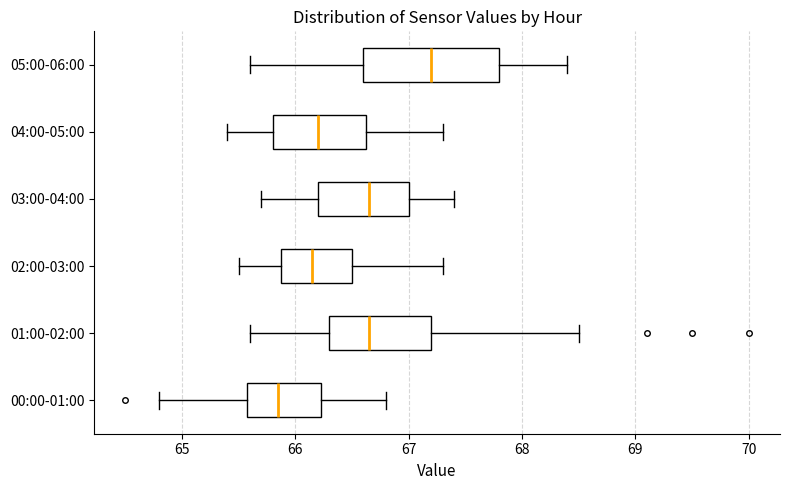

Reading bottom to top, read every box against the x-axis: the position of its median line, the range the box covers, and the ends of its whiskers. The values are not printed on the chart, so give them approximately, as read against the axis.

00:00-01:00: median 65.9, box 65.6 to 66.2, whiskers 64.8 to 66.8
01:00-02:00: median 66.7, box 66.3 to 67.2, whiskers 65.6 to 68.5
02:00-03:00: median 66.2, box 65.9 to 66.5, whiskers 65.5 to 67.3
03:00-04:00: median 66.7, box 66.2 to 67.0, whiskers 65.7 to 67.4
04:00-05:00: median 66.2, box 65.8 to 66.6, whiskers 65.4 to 67.3
05:00-06:00: median 67.2, box 66.6 to 67.8, whiskers 65.6 to 68.4